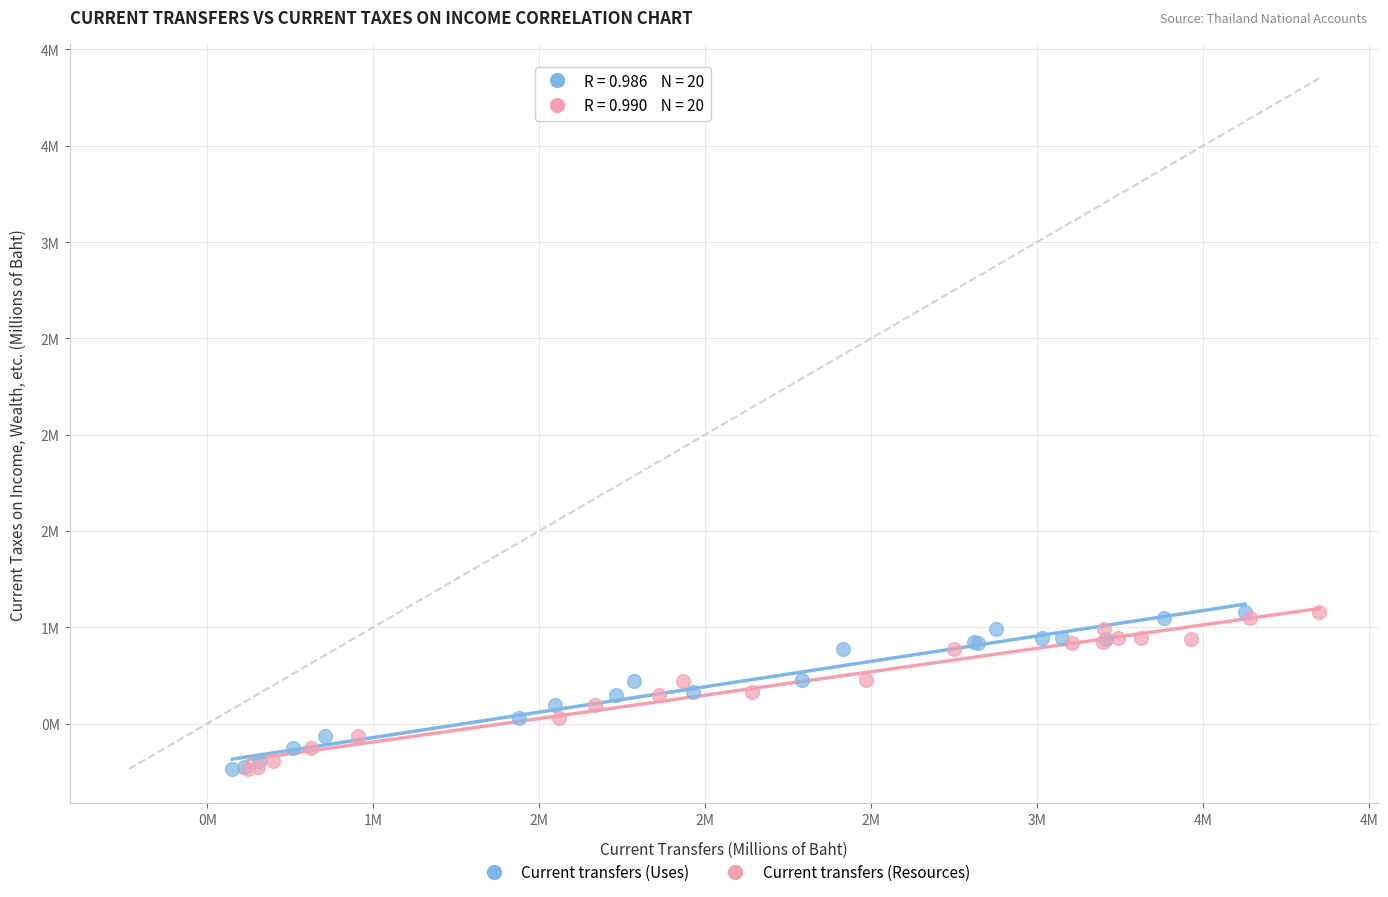

What are all the series names shown in the legend?

Current transfers (Uses), Current transfers (Resources)